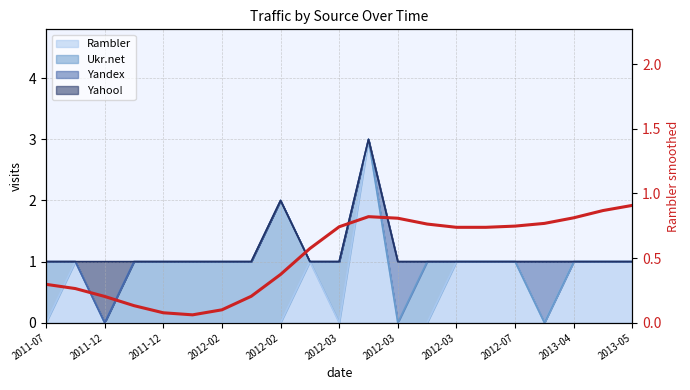

What is the smallest value displayed?

0.1